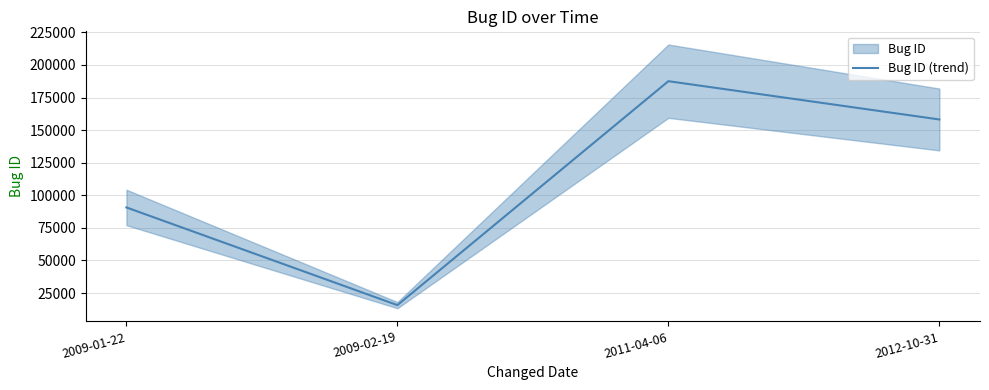

At which category does the data reach its first local peak?

2011-04-06